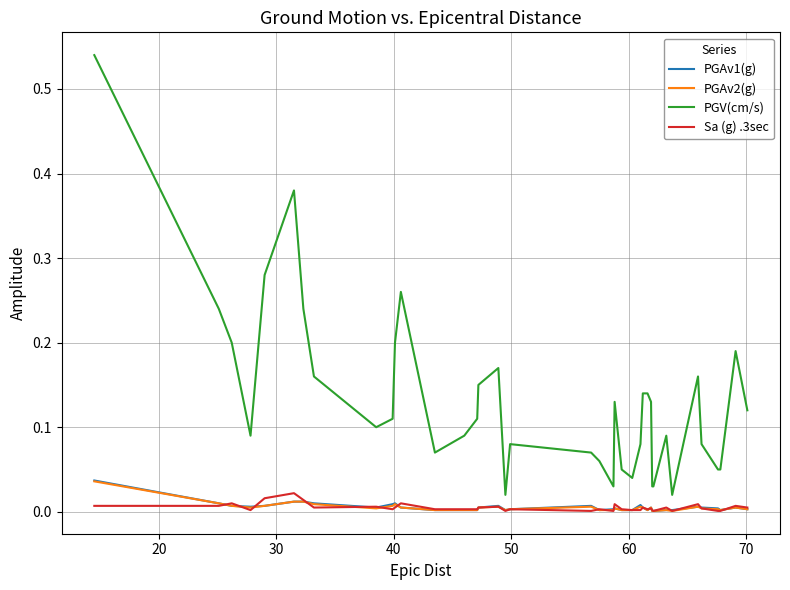

True or false: PGV(cm/s) and PGAv1(g) intersect in this chart.

False